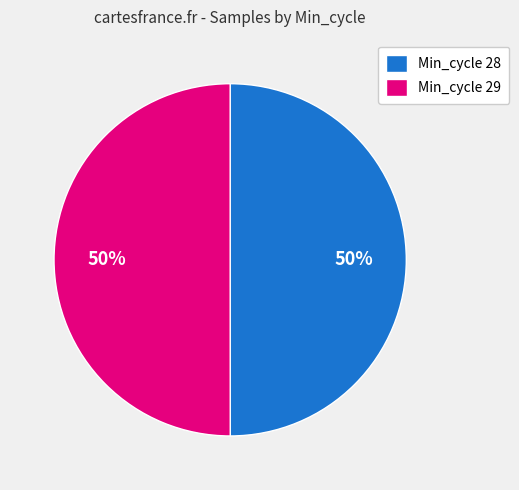

How many slices are in this pie chart?

2